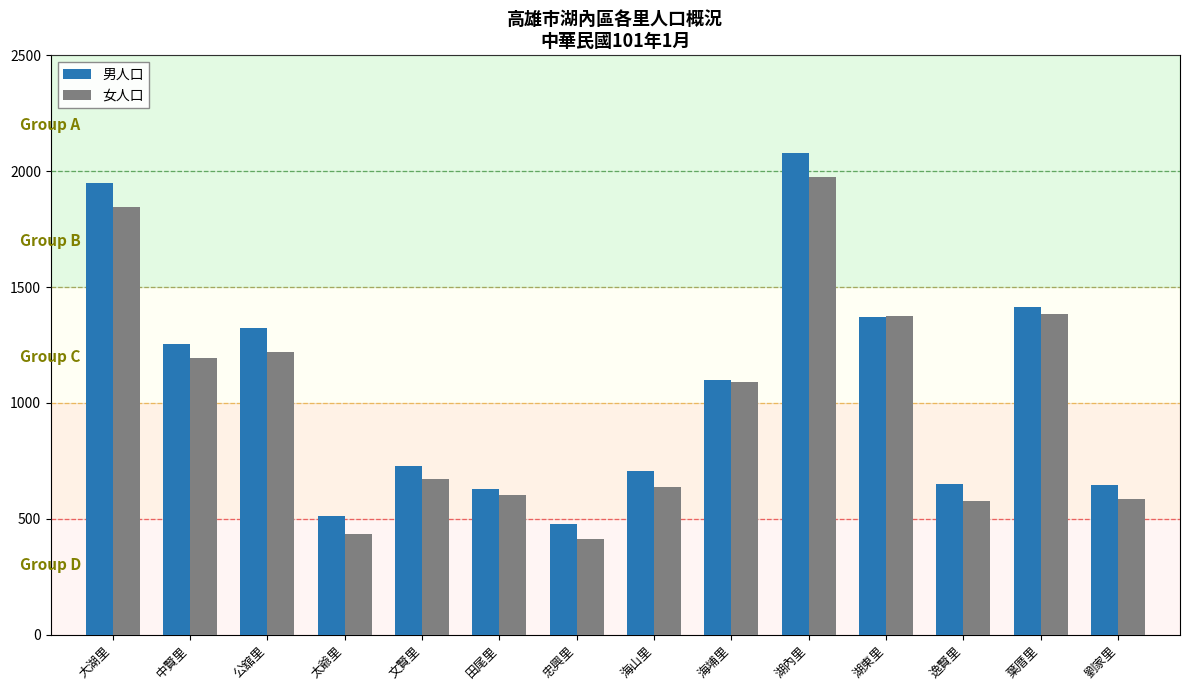

What is the difference between the 女人口 values at 中賢里 and 逸賢里?

615